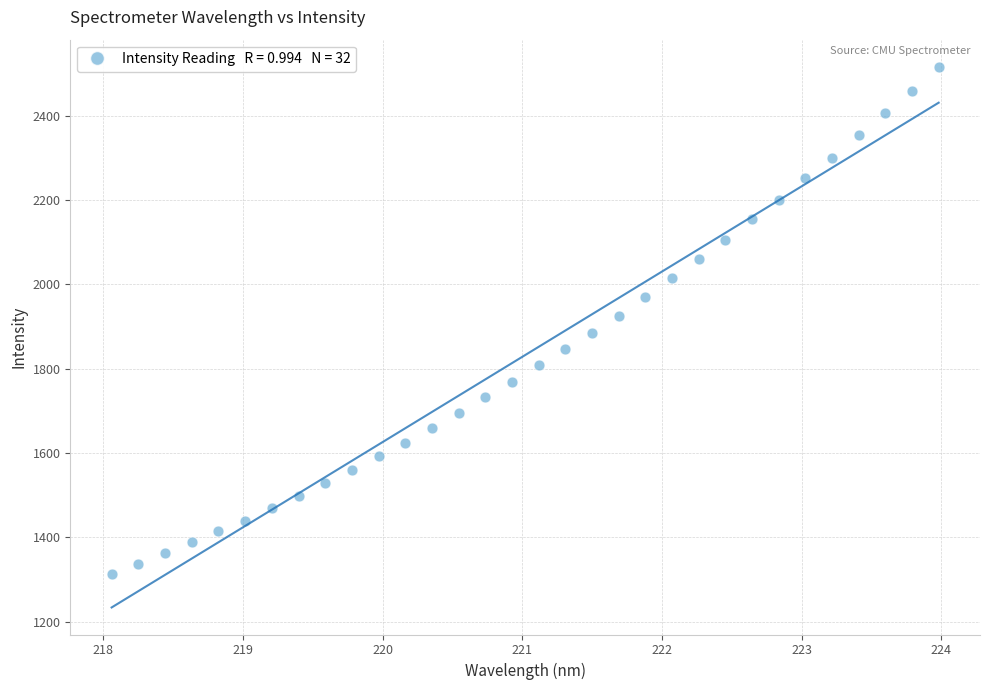

What is the range of Y values (max minus min)?

1203.0